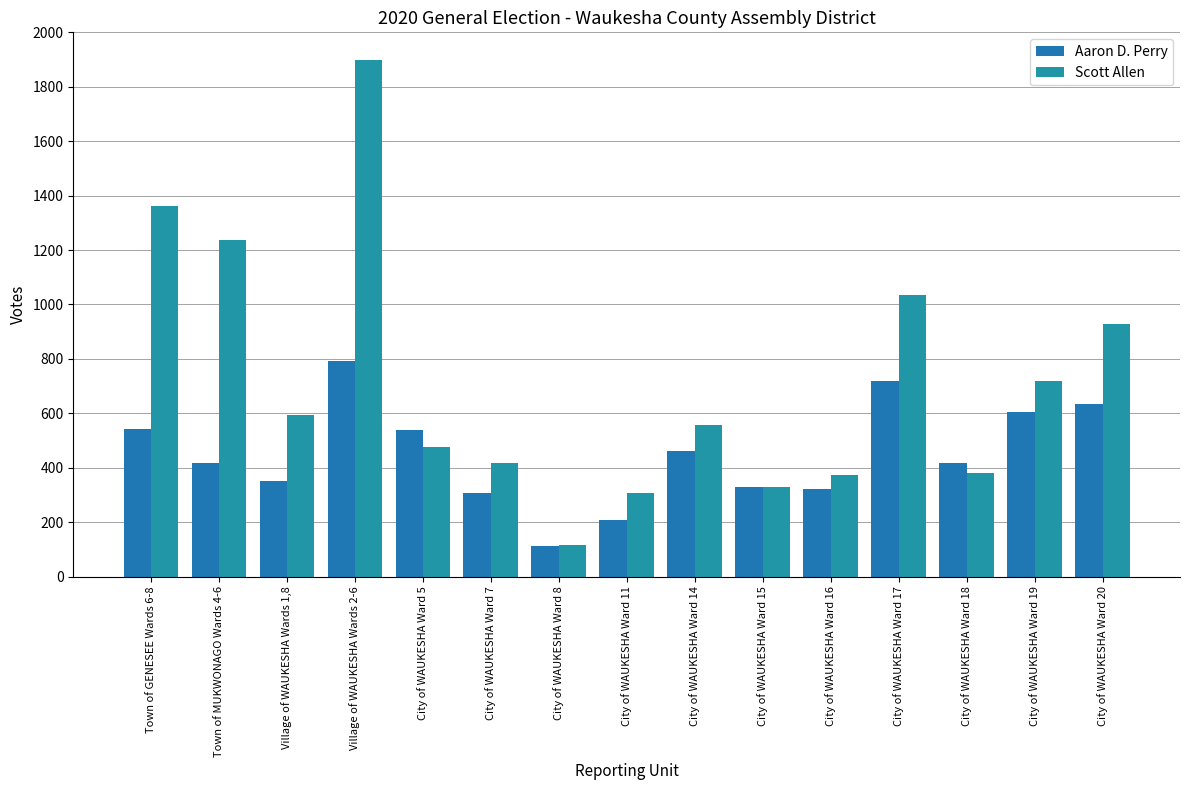

Are the bars grouped side by side (vs. stacked)?

Yes